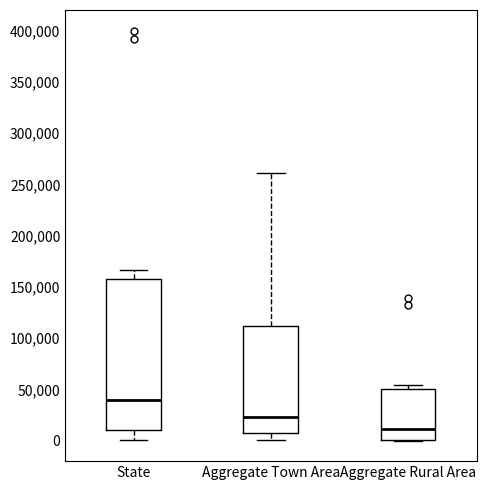

Where does the upper whisker of the box for Aggregate Town Area end on the y-axis? The values are not printed on the chart, so give them approximately, as read against the axis.

260000